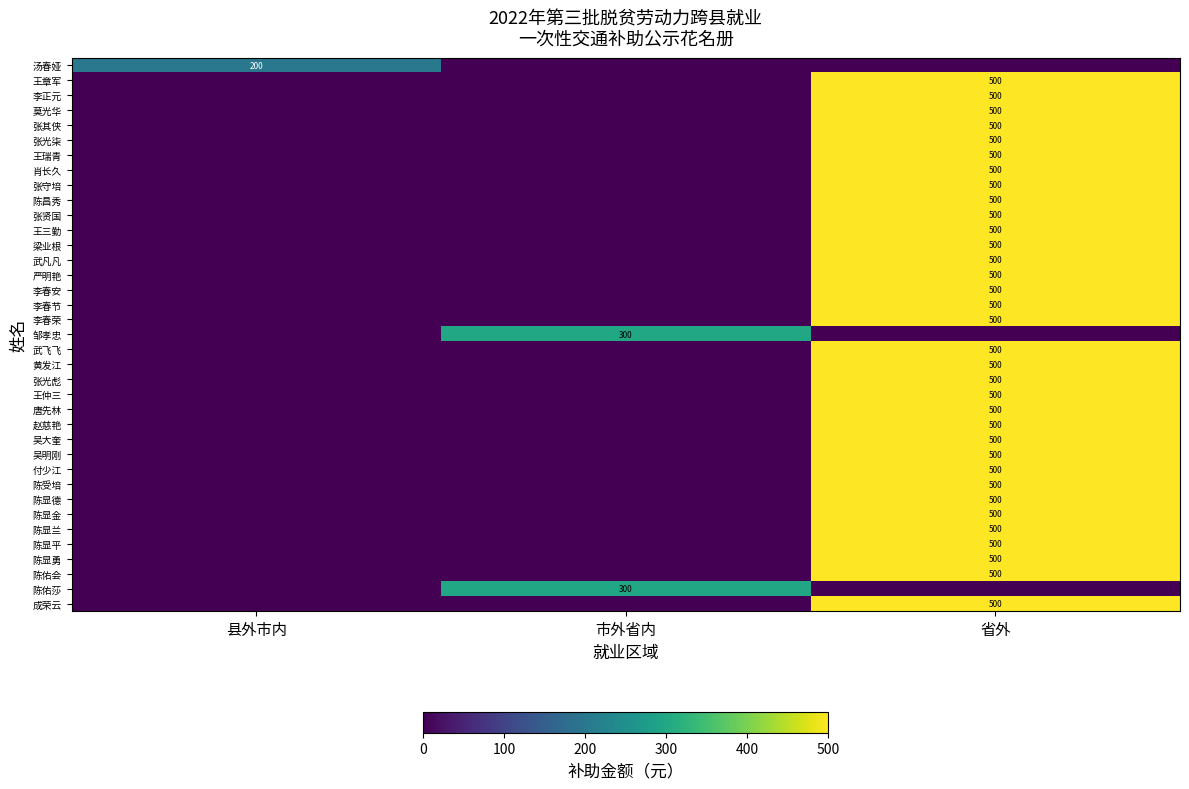

Is it true that 武飞飞 equals 500 at 省外?

True